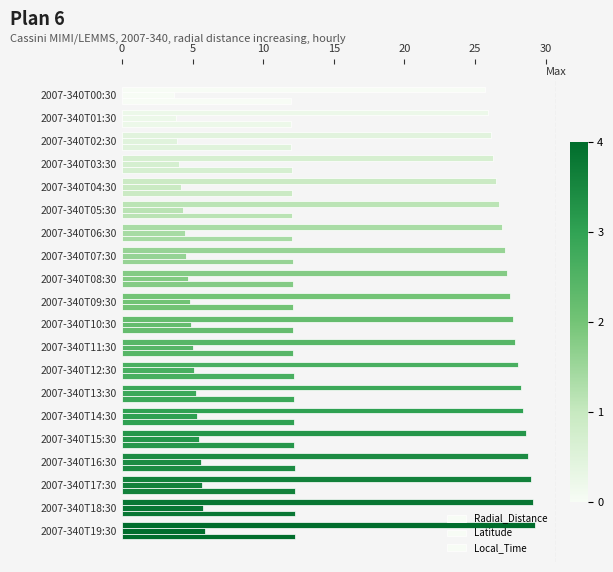

Count the number of categories in the chart.

20